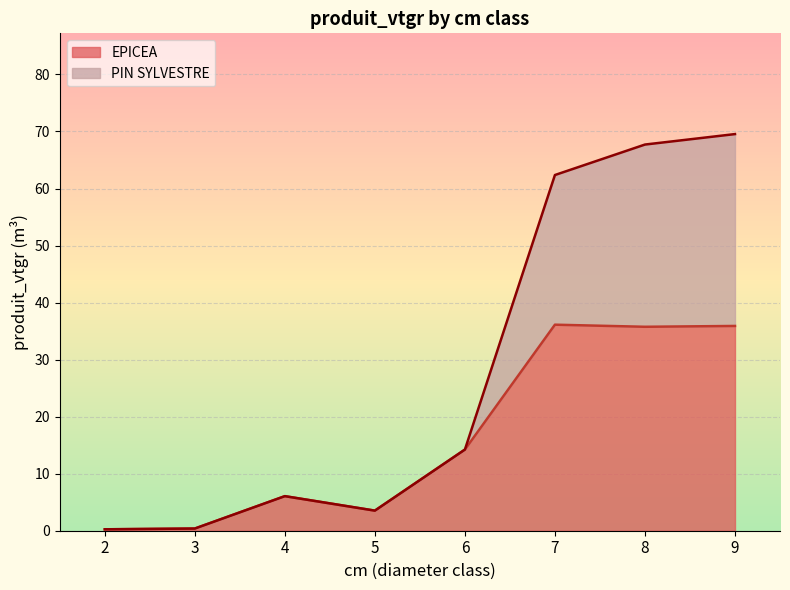

Rank the series by their average value, from lowest to highest.

EPICEA, PIN SYLVESTRE